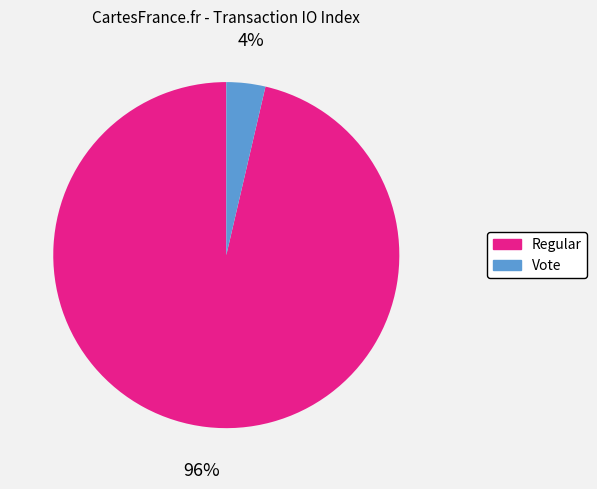

How many slices are in this pie chart?

2